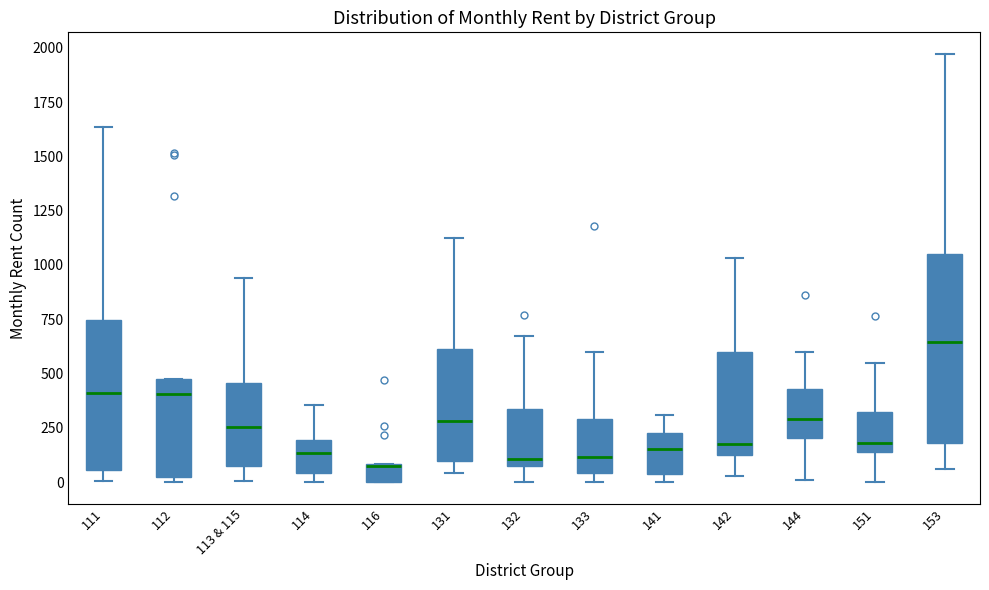

Reading left to right, read every box against the y-axis: the position of its median line, the range the box covers, and the ends of its whiskers. The values are not printed on the chart, so give them approximately, as read against the axis.

111: median 400, box 50 to 750, whiskers 0 to 1650
112: median 400, box 50 to 450, whiskers 0 to 450
113 & 115: median 250, box 100 to 450, whiskers 0 to 950
114: median 150, box 50 to 200, whiskers 0 to 350
116: median 50, box 0 to 100, whiskers 0 to 100
131: median 300, box 100 to 600, whiskers 50 to 1100
132: median 100, box 50 to 350, whiskers 0 to 650
133: median 100, box 50 to 300, whiskers 0 to 600
141: median 150, box 50 to 250, whiskers 0 to 300
142: median 200, box 150 to 600, whiskers 50 to 1050
144: median 300, box 200 to 450, whiskers 0 to 600
151: median 200, box 150 to 350, whiskers 0 to 550
153: median 650, box 200 to 1050, whiskers 50 to 1950